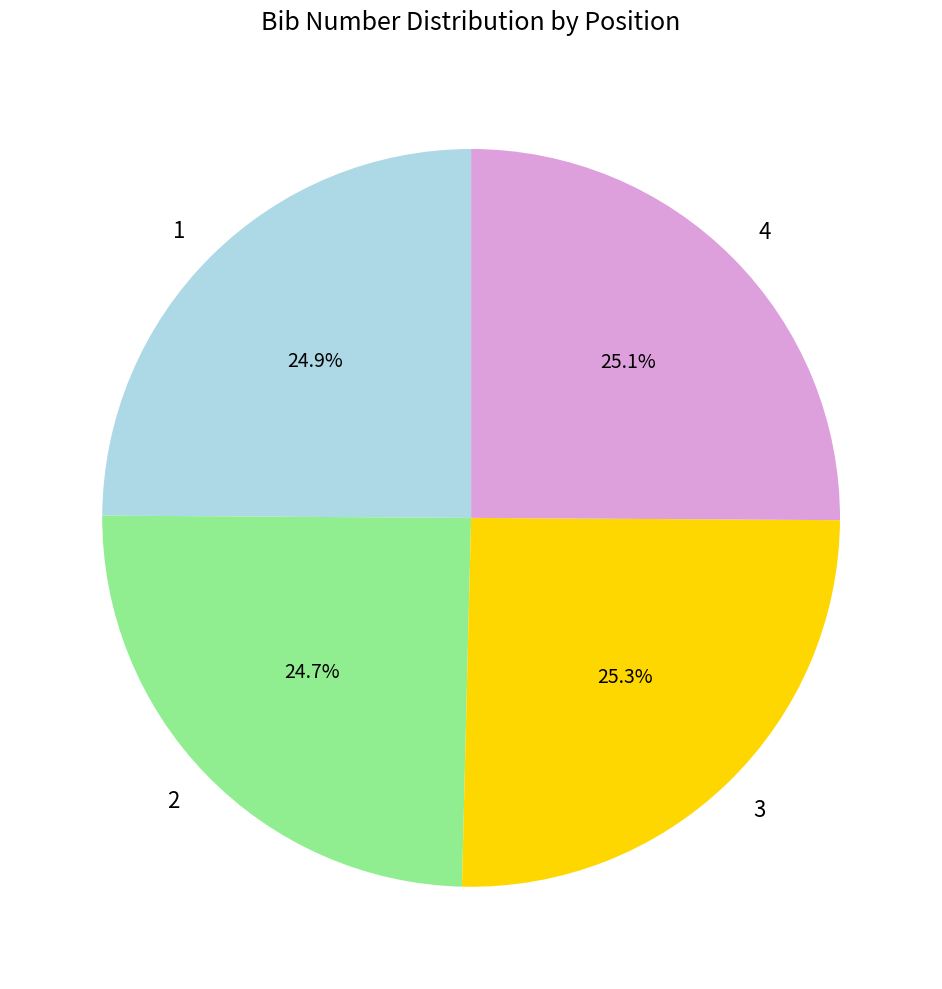

Is there any slice that represents more than half of the pie?

No